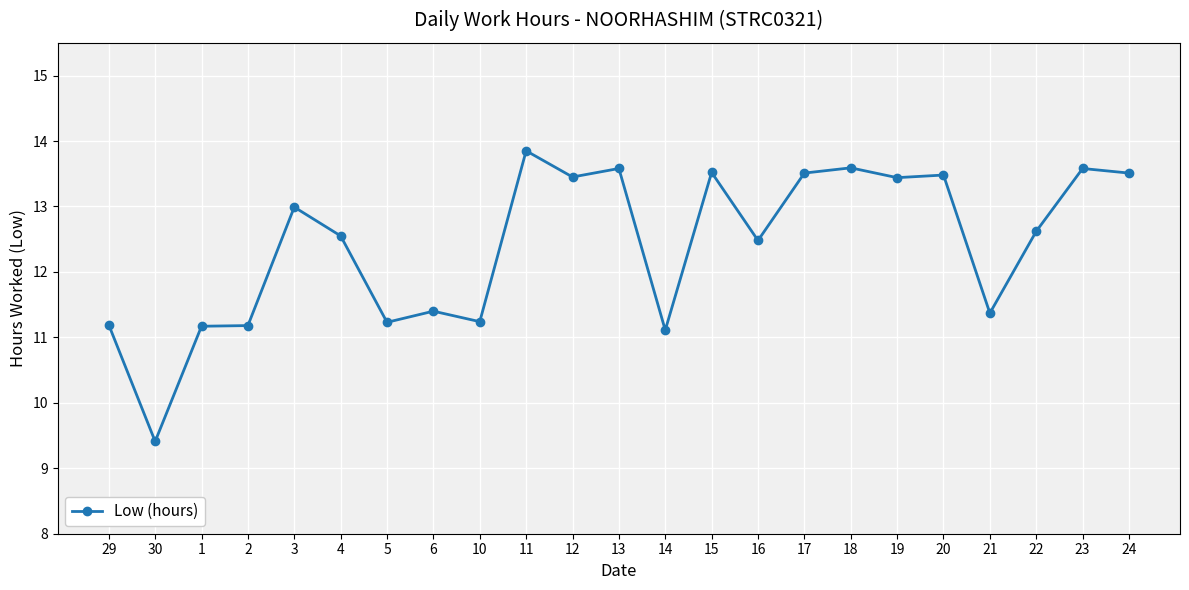

What is the approximate value at 17?

13.5